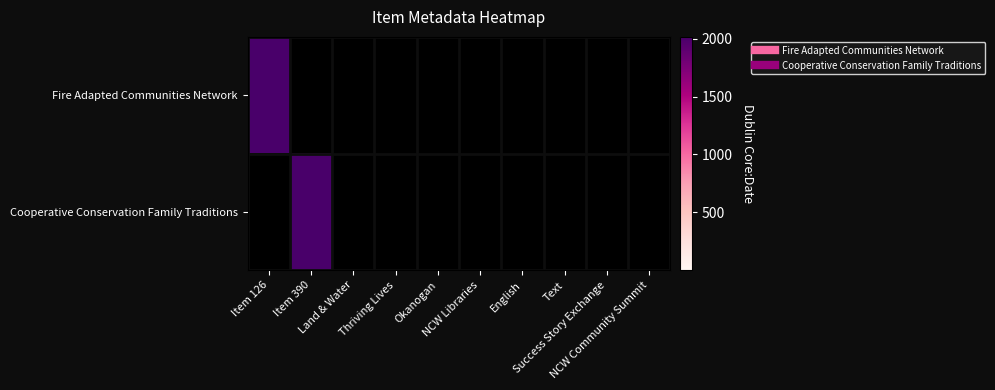

Reading right to left, extract all data points from this chart.

Fire Adapted Communities Network: NCW Community Summit=0	Success Story Exchange=0	Text=0	English=0	NCW Libraries=0	Okanogan=0	Thriving Lives=0	Land & Water=0	Item 390=0	Item 126=2016
Cooperative Conservation Family Traditions: NCW Community Summit=0	Success Story Exchange=0	Text=0	English=0	NCW Libraries=0	Okanogan=0	Thriving Lives=0	Land & Water=0	Item 390=2013	Item 126=0